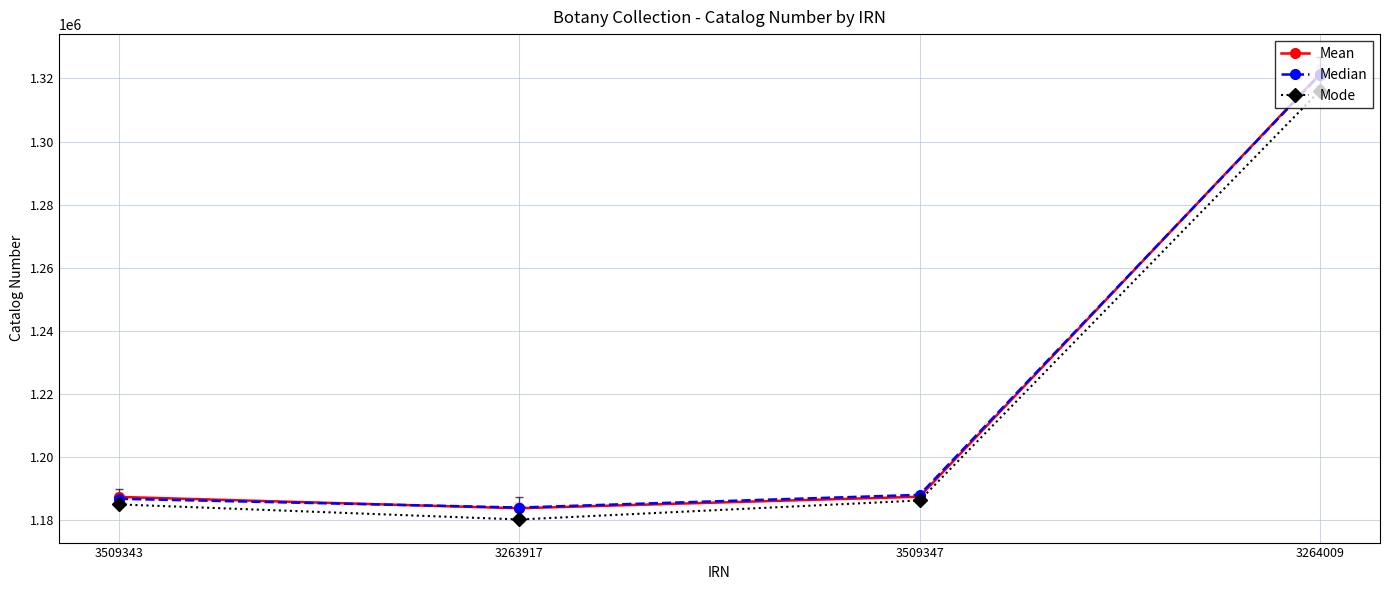

What is the sum of all Mode values?

4867639.7